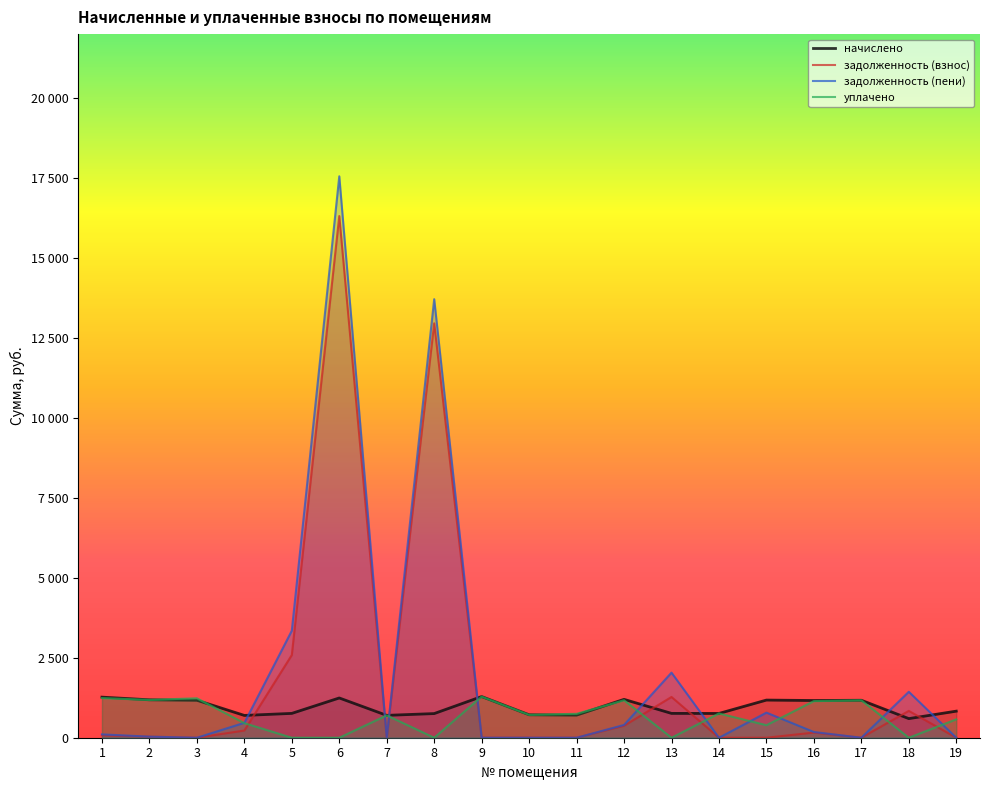

What is the value of the задолженность (взнос) point at the 2nd from the left?

32.1